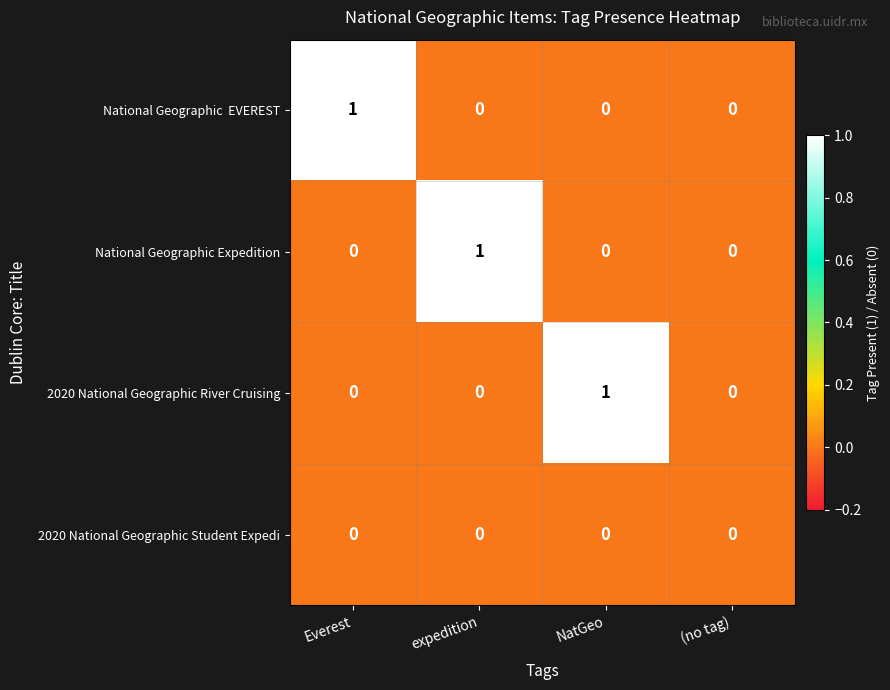

The 2020 National Geographic Student Expedi series shows 0 at (no tag). True or false?

True